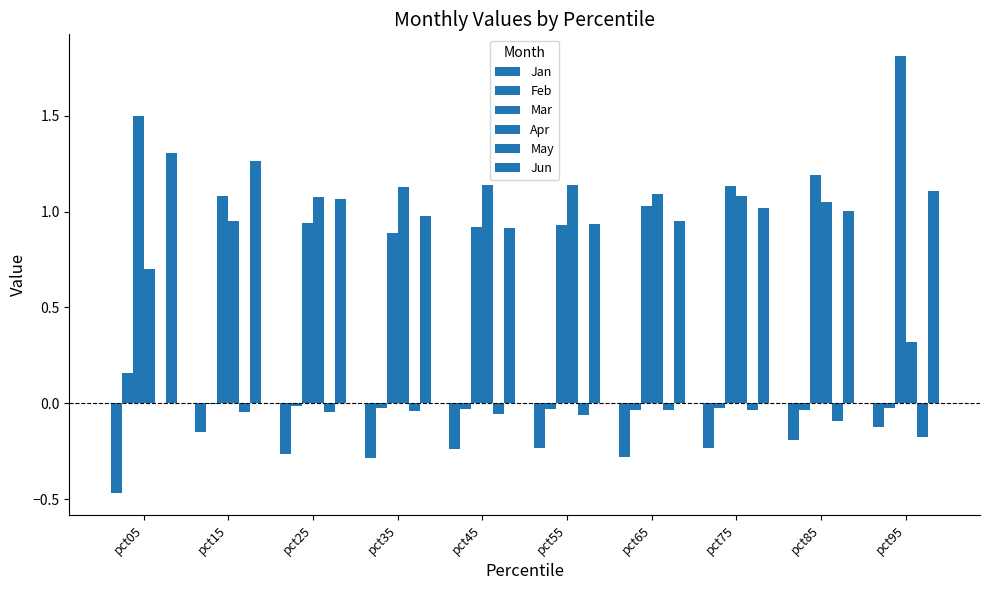

How many groups of bars are there?

10